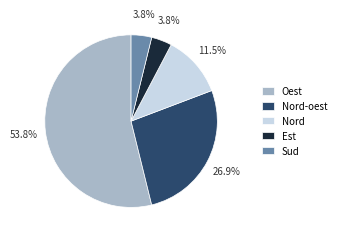

Is the sum of Sud and Oest greater than half?

Yes